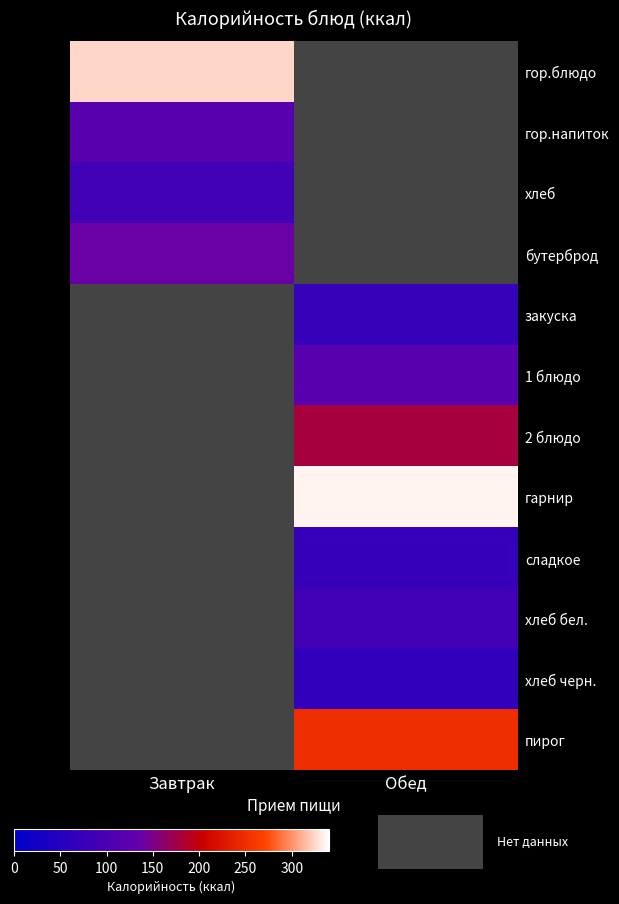

Between Завтрак and Обед, which is larger?

Обед